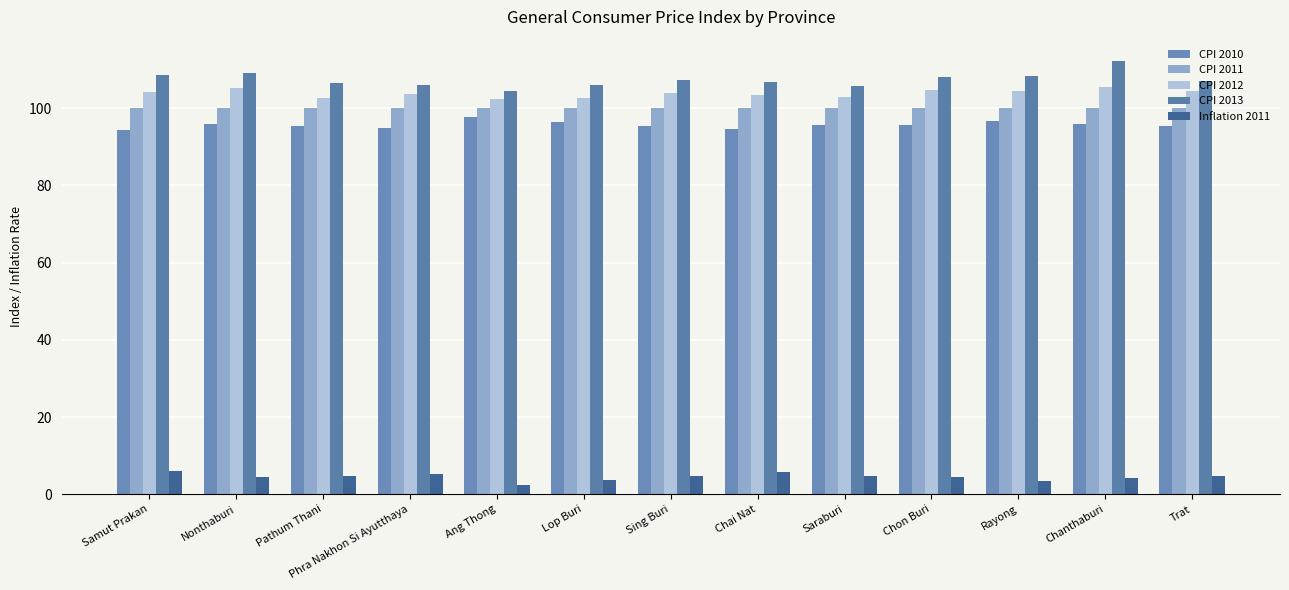

Count the number of data series in this chart.

5